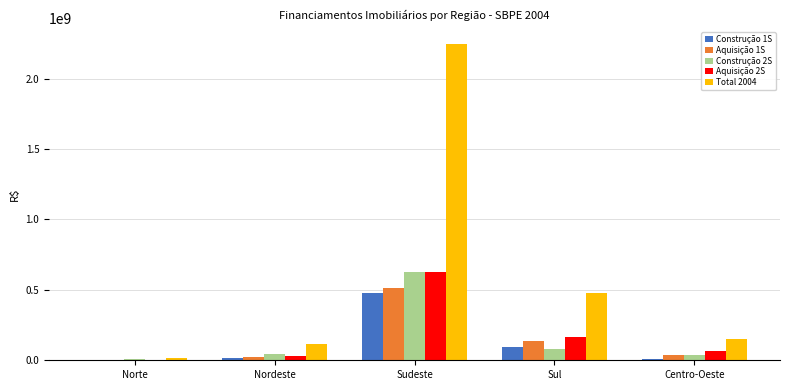

Are the bars grouped side by side (vs. stacked)?

Yes